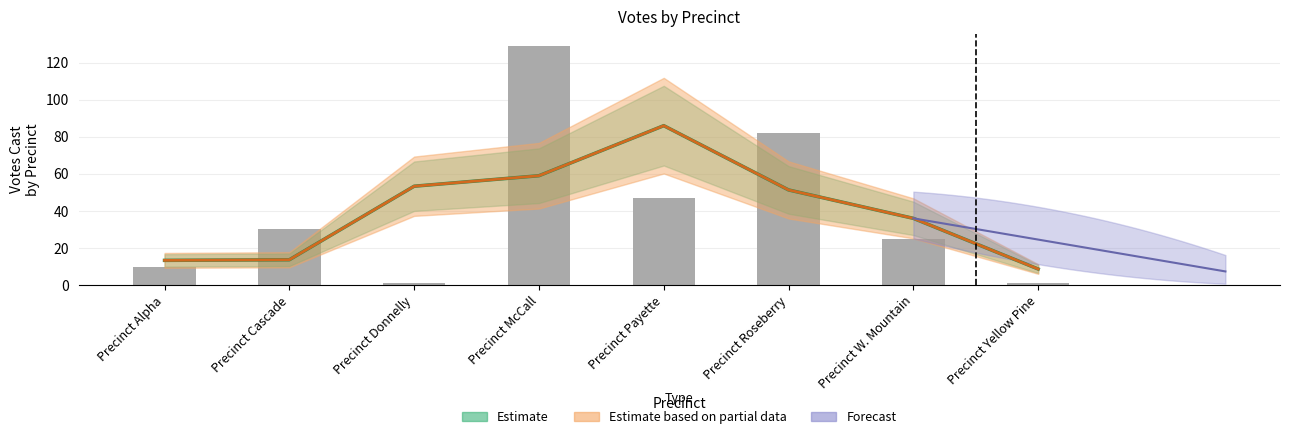

Which label corresponds to the largest value in the chart?

Precinct McCall